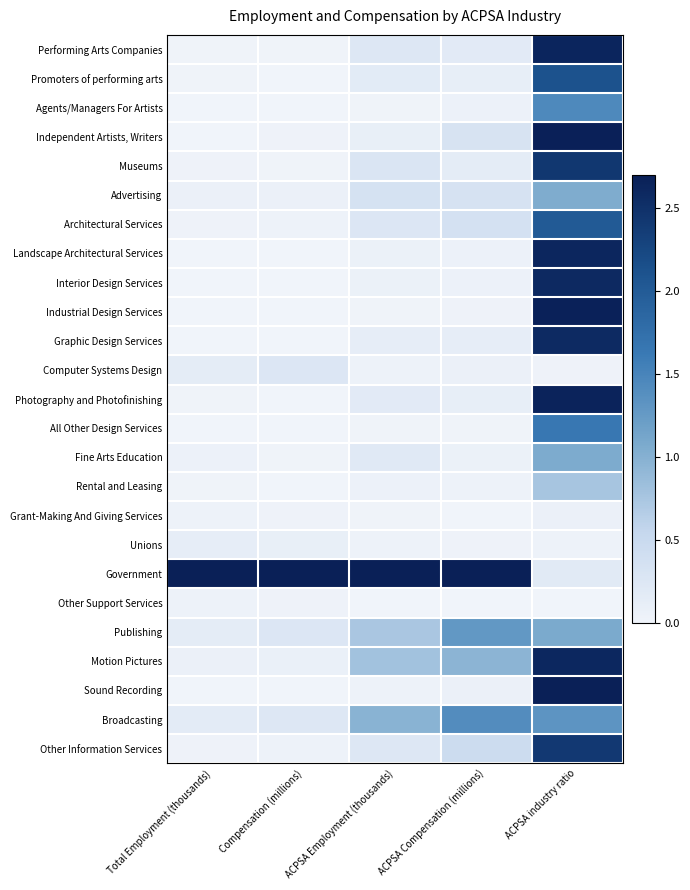

Reading left to right, list all the values displayed in this chart.

Performing Arts Companies: Total Employment (thousands)=0.0	Compensation (millions)=0.0	ACPSA Employment (thousands)=0.2	ACPSA Compensation (millions)=0.2	ACPSA industry ratio=2.6
Promoters of performing arts: Total Employment (thousands)=0.0	Compensation (millions)=0.0	ACPSA Employment (thousands)=0.2	ACPSA Compensation (millions)=0.1	ACPSA industry ratio=2.1
Agents/Managers For Artists: Total Employment (thousands)=0.0	Compensation (millions)=0.0	ACPSA Employment (thousands)=0.0	ACPSA Compensation (millions)=0.0	ACPSA industry ratio=1.5
Independent Artists, Writers: Total Employment (thousands)=0.0	Compensation (millions)=0.0	ACPSA Employment (thousands)=0.1	ACPSA Compensation (millions)=0.3	ACPSA industry ratio=2.7
Museums: Total Employment (thousands)=0.0	Compensation (millions)=0.0	ACPSA Employment (thousands)=0.3	ACPSA Compensation (millions)=0.2	ACPSA industry ratio=2.4
Advertising: Total Employment (thousands)=0.1	Compensation (millions)=0.1	ACPSA Employment (thousands)=0.3	ACPSA Compensation (millions)=0.3	ACPSA industry ratio=1.0
Architectural Services: Total Employment (thousands)=0.0	Compensation (millions)=0.0	ACPSA Employment (thousands)=0.3	ACPSA Compensation (millions)=0.4	ACPSA industry ratio=2.0
Landscape Architectural Services: Total Employment (thousands)=0.0	Compensation (millions)=0.0	ACPSA Employment (thousands)=0.1	ACPSA Compensation (millions)=0.0	ACPSA industry ratio=2.6
Interior Design Services: Total Employment (thousands)=0.0	Compensation (millions)=0.0	ACPSA Employment (thousands)=0.1	ACPSA Compensation (millions)=0.1	ACPSA industry ratio=2.6
Industrial Design Services: Total Employment (thousands)=0.0	Compensation (millions)=0.0	ACPSA Employment (thousands)=0.0	ACPSA Compensation (millions)=0.0	ACPSA industry ratio=2.7
Graphic Design Services: Total Employment (thousands)=0.0	Compensation (millions)=0.0	ACPSA Employment (thousands)=0.1	ACPSA Compensation (millions)=0.1	ACPSA industry ratio=2.6
Computer Systems Design: Total Employment (thousands)=0.2	Compensation (millions)=0.3	ACPSA Employment (thousands)=0.0	ACPSA Compensation (millions)=0.1	ACPSA industry ratio=0.0
Photography and Photofinishing: Total Employment (thousands)=0.0	Compensation (millions)=0.0	ACPSA Employment (thousands)=0.2	ACPSA Compensation (millions)=0.1	ACPSA industry ratio=2.7
All Other Design Services: Total Employment (thousands)=0.0	Compensation (millions)=0.0	ACPSA Employment (thousands)=0.0	ACPSA Compensation (millions)=0.0	ACPSA industry ratio=1.7
Fine Arts Education: Total Employment (thousands)=0.0	Compensation (millions)=0.0	ACPSA Employment (thousands)=0.2	ACPSA Compensation (millions)=0.1	ACPSA industry ratio=1.1
Rental and Leasing: Total Employment (thousands)=0.0	Compensation (millions)=0.0	ACPSA Employment (thousands)=0.1	ACPSA Compensation (millions)=0.0	ACPSA industry ratio=0.8
Grant-Making And Giving Services: Total Employment (thousands)=0.0	Compensation (millions)=0.0	ACPSA Employment (thousands)=0.0	ACPSA Compensation (millions)=0.0	ACPSA industry ratio=0.1
Unions: Total Employment (thousands)=0.1	Compensation (millions)=0.1	ACPSA Employment (thousands)=0.0	ACPSA Compensation (millions)=0.0	ACPSA industry ratio=0.0
Government: Total Employment (thousands)=2.7	Compensation (millions)=2.7	ACPSA Employment (thousands)=2.7	ACPSA Compensation (millions)=2.7	ACPSA industry ratio=0.2
Other Support Services: Total Employment (thousands)=0.0	Compensation (millions)=0.0	ACPSA Employment (thousands)=0.0	ACPSA Compensation (millions)=0.0	ACPSA industry ratio=0.0
Publishing: Total Employment (thousands)=0.2	Compensation (millions)=0.3	ACPSA Employment (thousands)=0.7	ACPSA Compensation (millions)=1.3	ACPSA industry ratio=1.1
Motion Pictures: Total Employment (thousands)=0.1	Compensation (millions)=0.1	ACPSA Employment (thousands)=0.8	ACPSA Compensation (millions)=1.0	ACPSA industry ratio=2.6
Sound Recording: Total Employment (thousands)=0.0	Compensation (millions)=0.0	ACPSA Employment (thousands)=0.0	ACPSA Compensation (millions)=0.1	ACPSA industry ratio=2.7
Broadcasting: Total Employment (thousands)=0.2	Compensation (millions)=0.2	ACPSA Employment (thousands)=1.0	ACPSA Compensation (millions)=1.4	ACPSA industry ratio=1.3
Other Information Services: Total Employment (thousands)=0.0	Compensation (millions)=0.0	ACPSA Employment (thousands)=0.3	ACPSA Compensation (millions)=0.5	ACPSA industry ratio=2.4